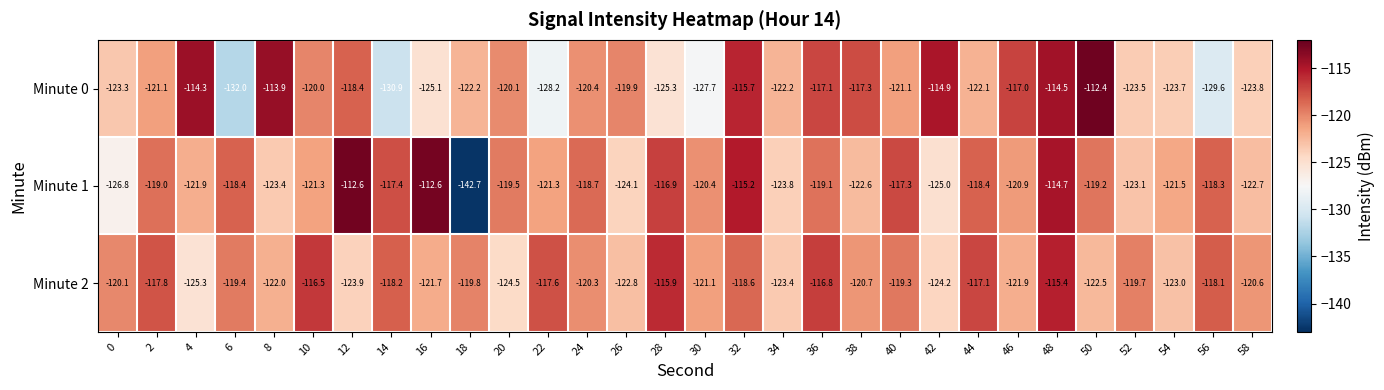

What is the spread (max minus min) of values at 12?

11.3